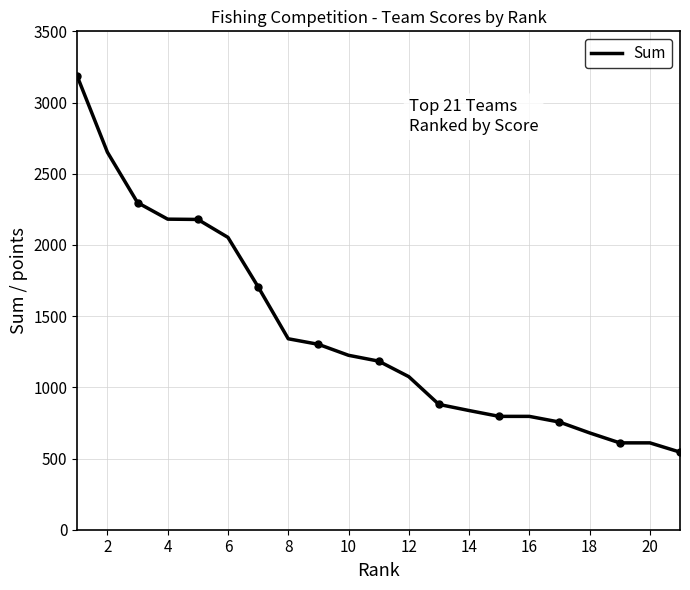

What is the lowest value of the Sum series?

545